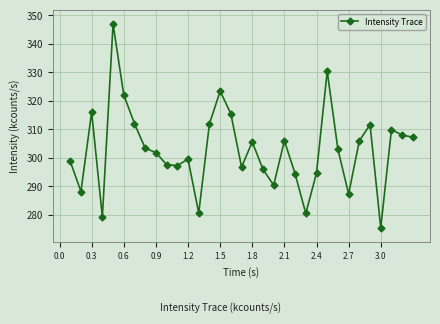

What is the average value?

303.0